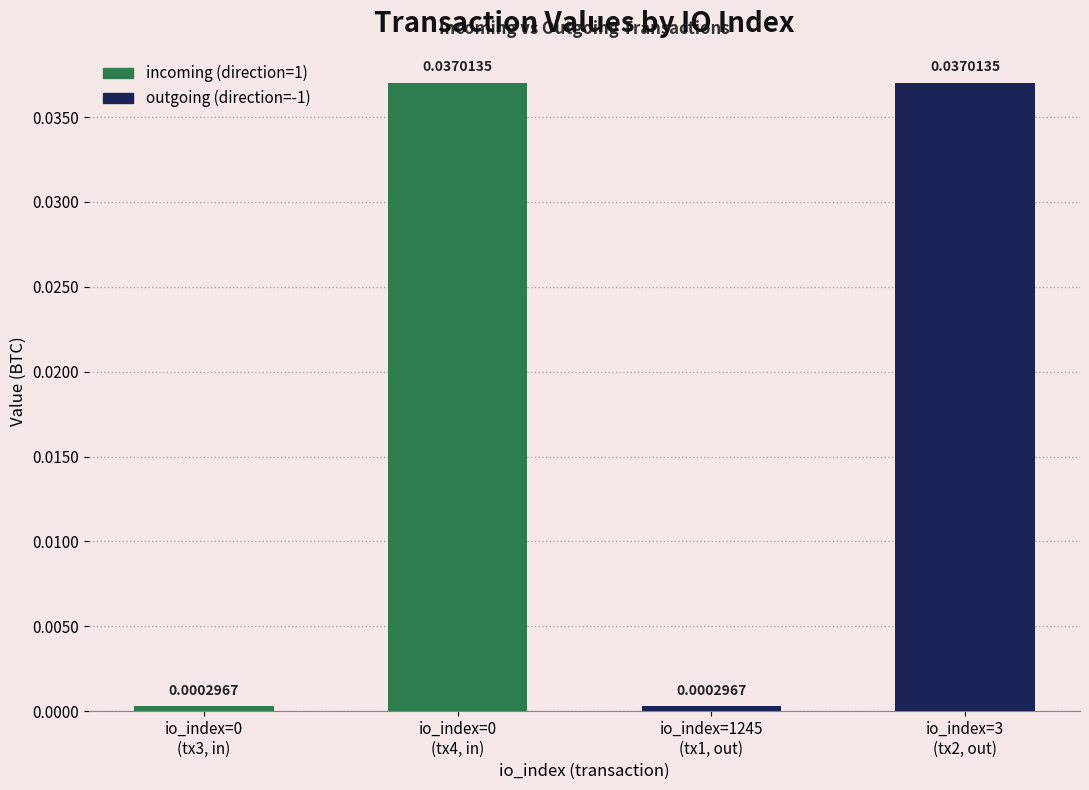

Which category has the highest value in the incoming series?

io_index=0
(tx4, in)